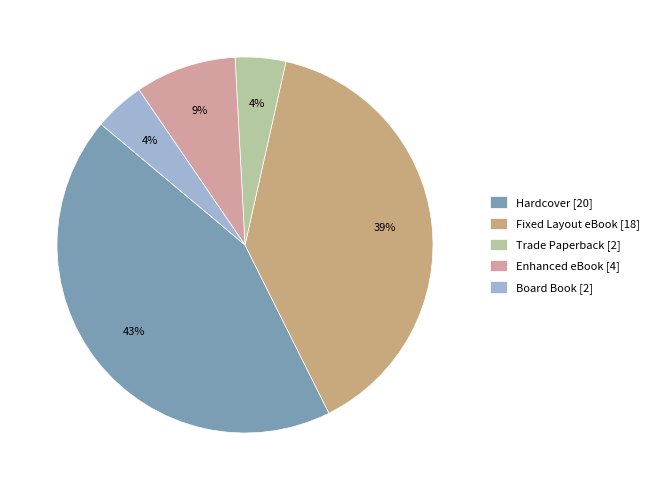

To the nearest percent, what is the average slice percentage?

20%